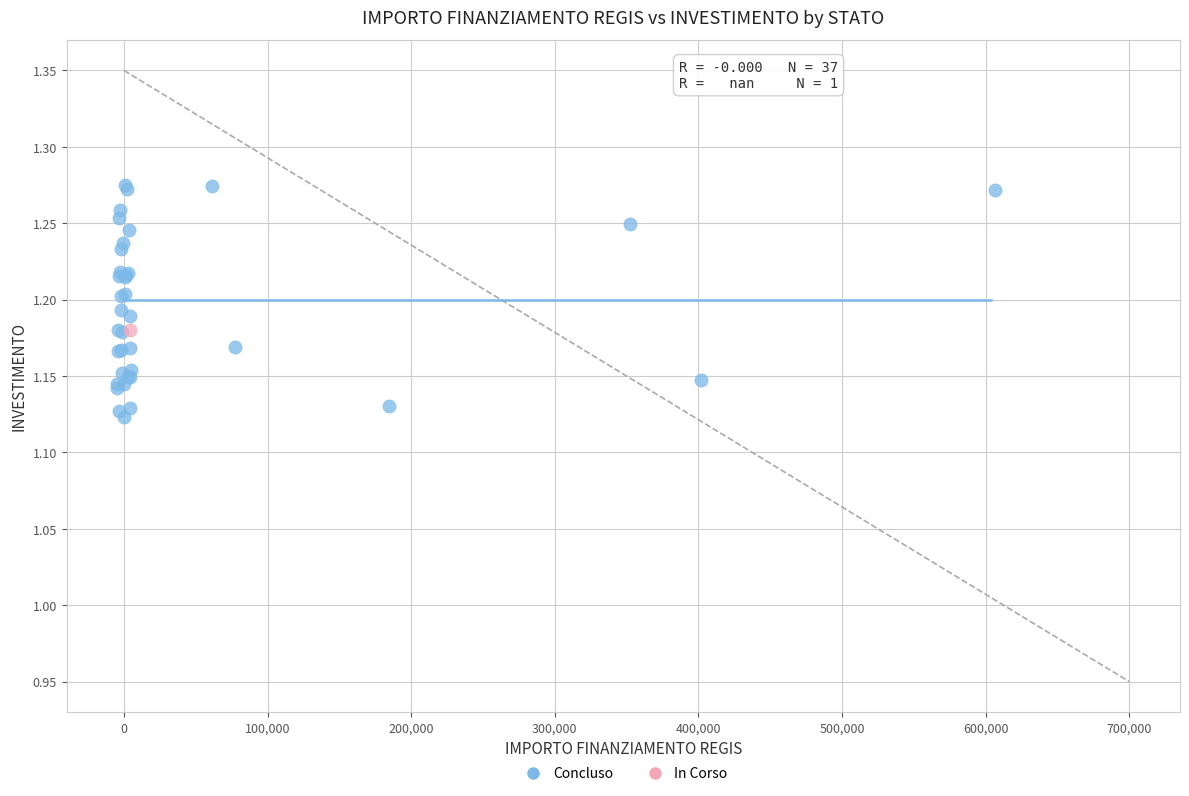

What are all the series names shown in the legend?

Concluso, In Corso